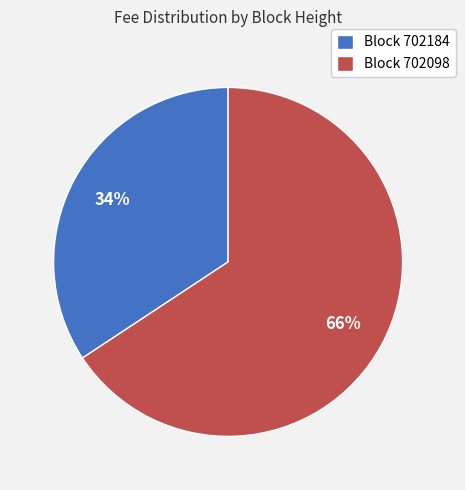

How many slices are in this pie chart?

2